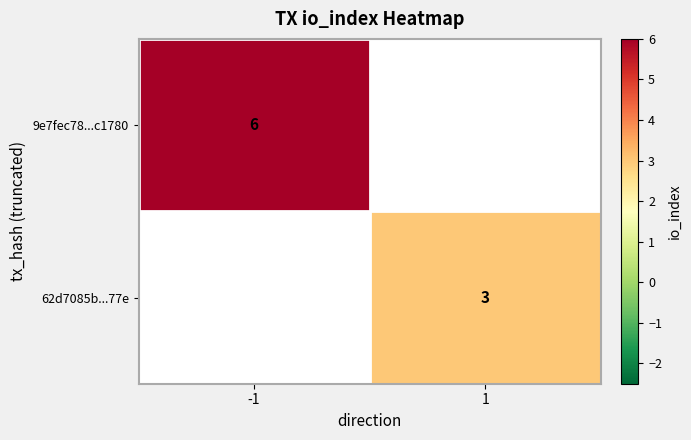

Is the value of 62d7085b...77e at 1 greater than the value of 9e7fec78...c1780 at -1?

No